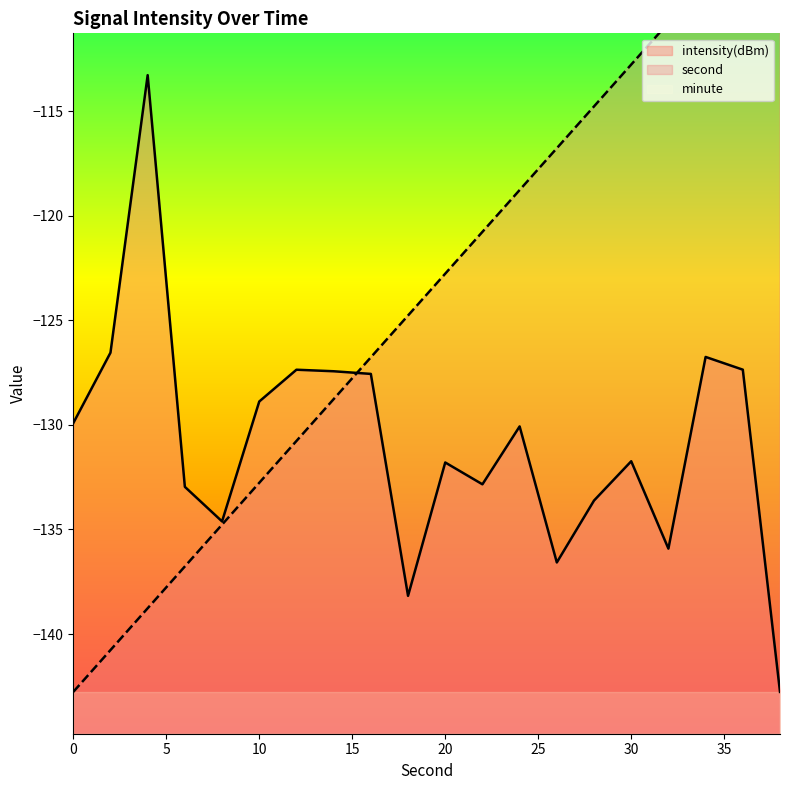

Reading left to right, list all the values displayed in this chart.

second: -142.8	-140.8	-138.8	-136.8	-134.8	-132.8	-130.8	-128.8	-126.8	-124.8	-122.8	-120.8	-118.8	-116.8	-114.8	-112.8	-110.8	-108.8	-106.8	-104.8
intensity(dBm): -129.9	-126.5	-113.3	-133.0	-134.6	-128.9	-127.4	-127.4	-127.6	-138.2	-131.8	-132.8	-130.1	-136.6	-133.6	-131.7	-135.9	-126.7	-127.4	-142.8